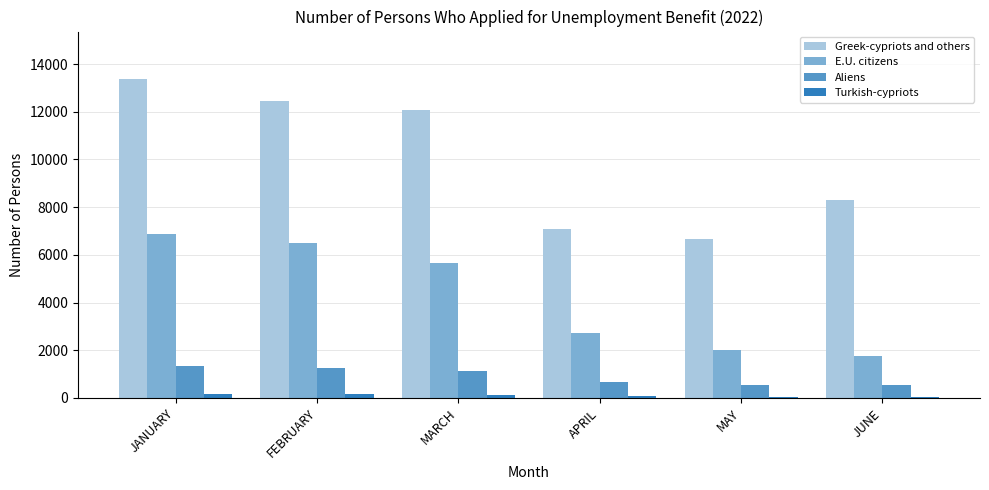

At which label does Aliens first exceed 1151?

JANUARY